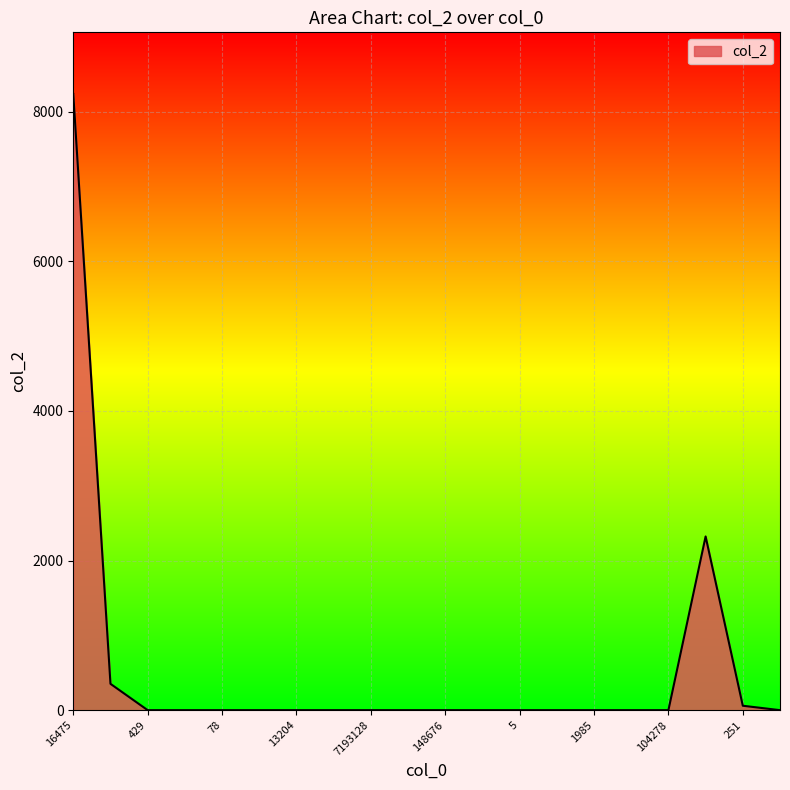

What is the maximum value shown in the chart?

8237